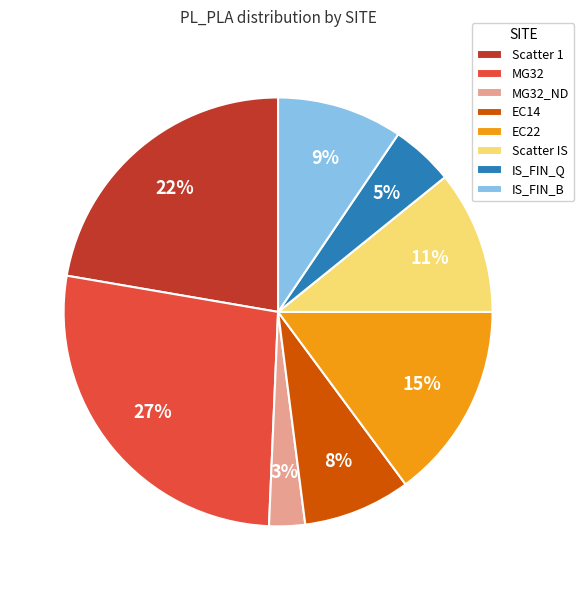

What is the ratio of the value at EC22 to the value at Scatter 1?

0.7